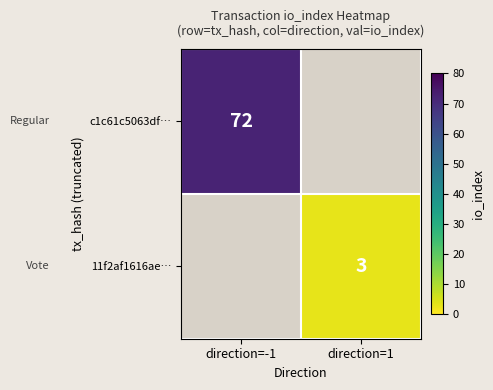

Which category has the lowest value across all series?

direction=1